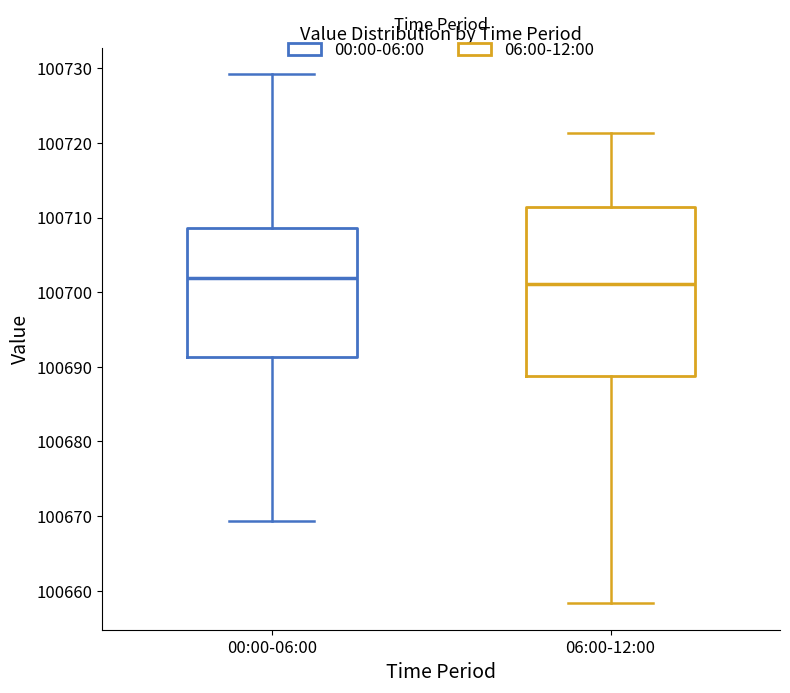

Where is the upper edge of the box for 06:00-12:00 on the y-axis? The values are not printed on the chart, so give them approximately, as read against the axis.

100711